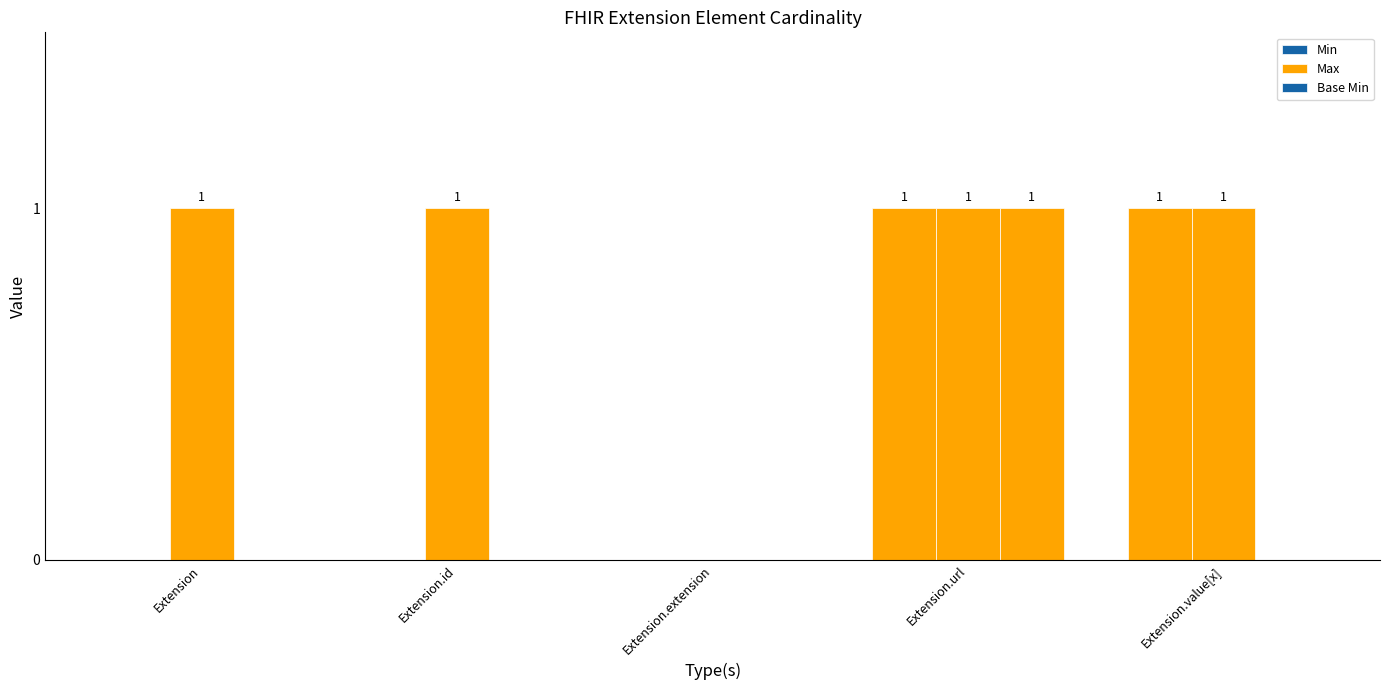

At how many categories does at least one series exceed 0?

4